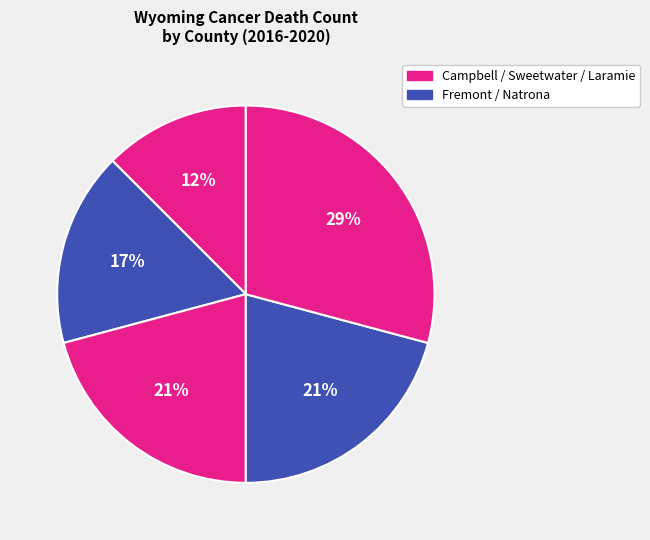

Count the number of slices in the pie.

5